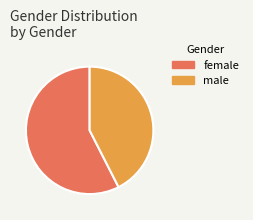

Rank the categories by value from lowest to highest.

male, female